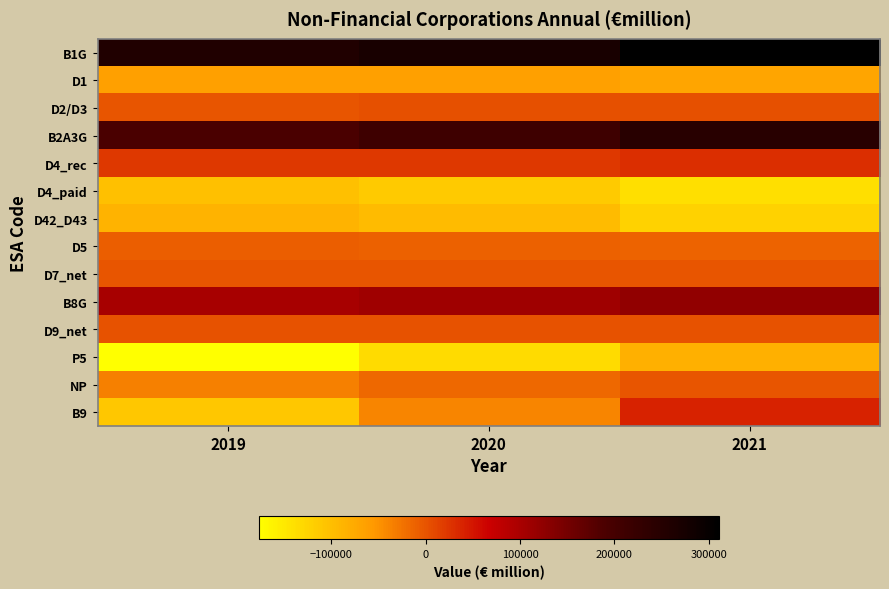

Reading left to right, what are all the values shown in this chart?

B1G: 2019=257607.5	2020=271415.2	2021=310893.6
D1: 2019=-64148.0	2020=-63890.0	2021=-69677.0
D2/D3: 2019=-1679.7	2020=3108.0	2021=3061.5
B2A3G: 2019=191779.8	2020=210633.2	2021=244278.0
D4_rec: 2019=21796.4	2020=22410.2	2021=28979.5
D4_paid: 2019=-101688.0	2020=-112702.6	2021=-137550.5
D42_D43: 2019=-86957.6	2020=-95967.2	2021=-122233.2
D5: 2019=-8427.6	2020=-9549.3	2021=-12250.8
D7_net: 2019=-772.4	2020=-712.6	2021=-975.2
B8G: 2019=102688.2	2020=110078.8	2021=122481.0
D9_net: 2019=555.5	2020=737.3	2021=490.4
P5: 2019=-177330.8	2020=-134393.2	2021=-83372.7
NP: 2019=-35455.8	2020=-15645.5	2021=-871.8
B9: 2019=-109542.9	2020=-39222.5	2021=38726.9